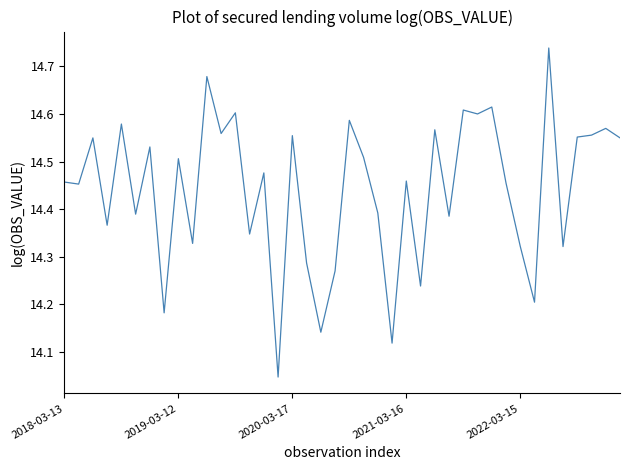

What is the difference between the maximum and minimum values?

0.7